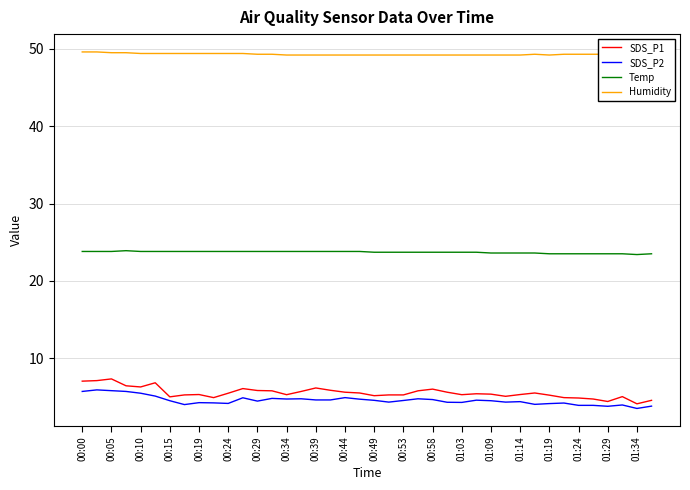

What is the highest value of the SDS_P2 series?

5.9